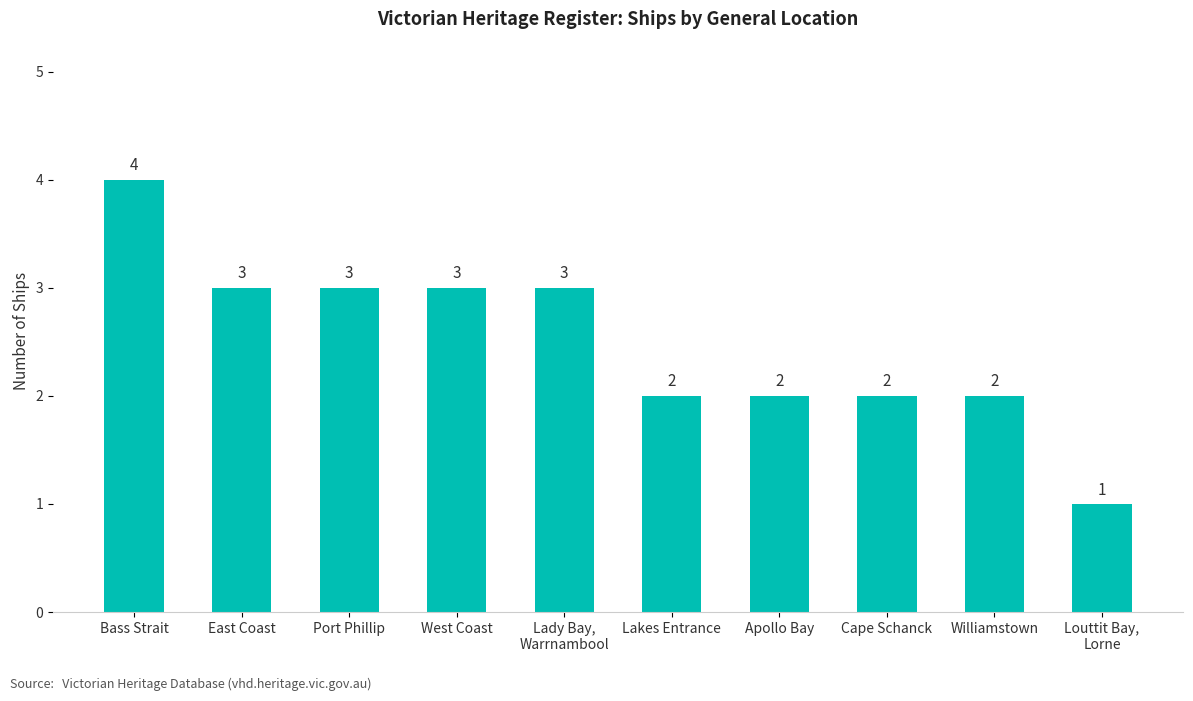

What is the label of the 9th bar from the right?

East Coast